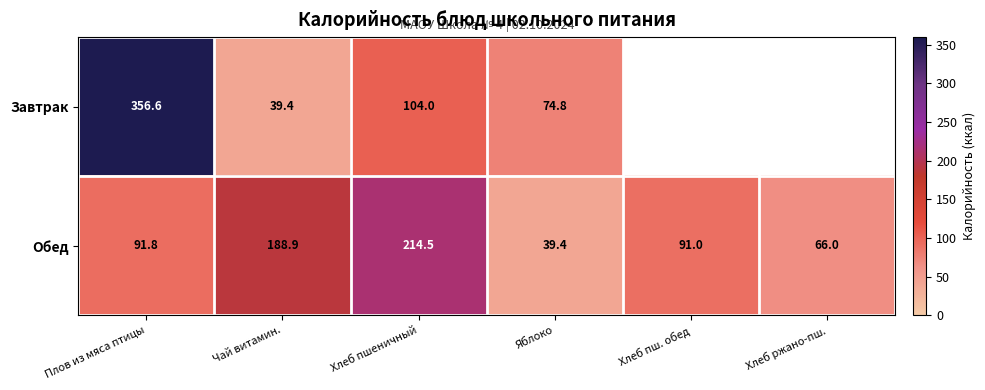

Rank the series at Плов из мяса птицы from highest to lowest value.

Завтрак, Обед